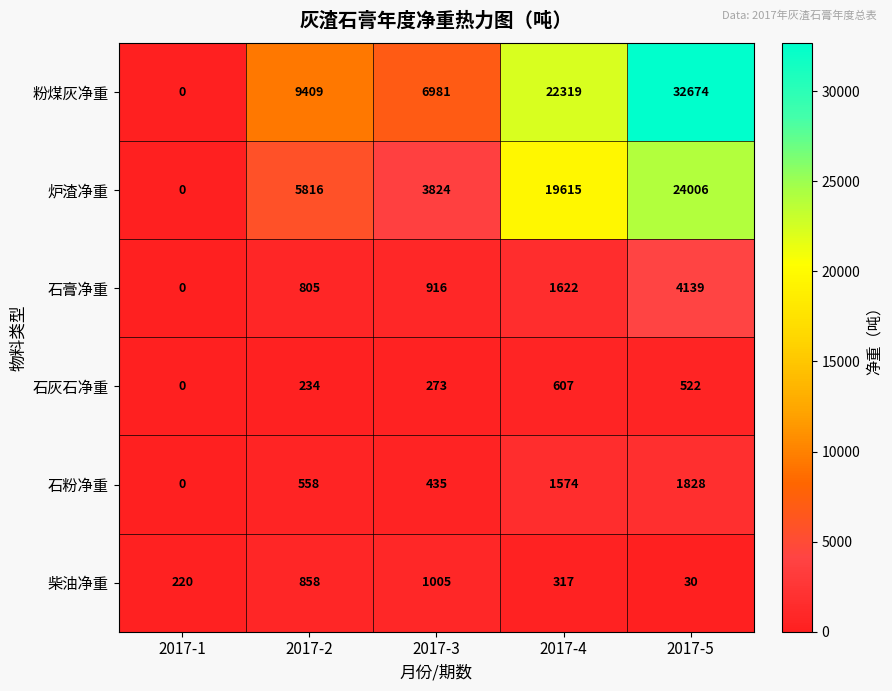

Which series has the largest range (max minus min)?

粉煤灰净重